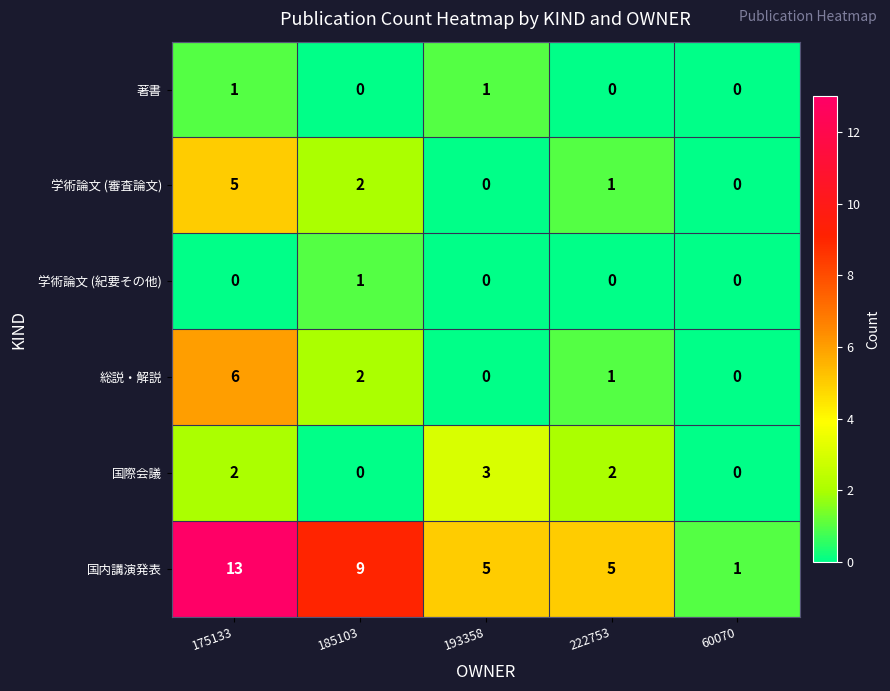

The value of 学術論文 (審査論文) at 222753 is 2. True or false?

False